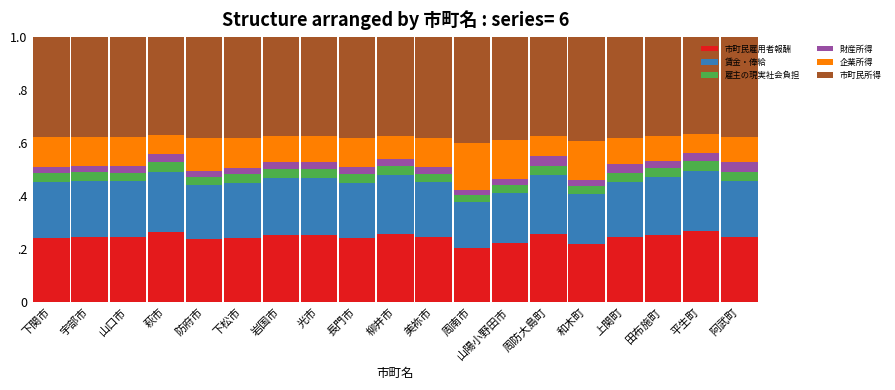

What are all the series names shown in the legend?

市町民雇用者報酬, 賃金・俸給, 雇主の現実社会負担, 財産所得, 企業所得, 市町民所得